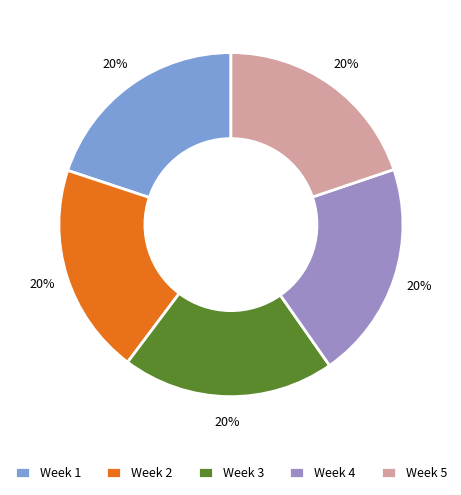

Does Week 4 represent more than half of the total?

No